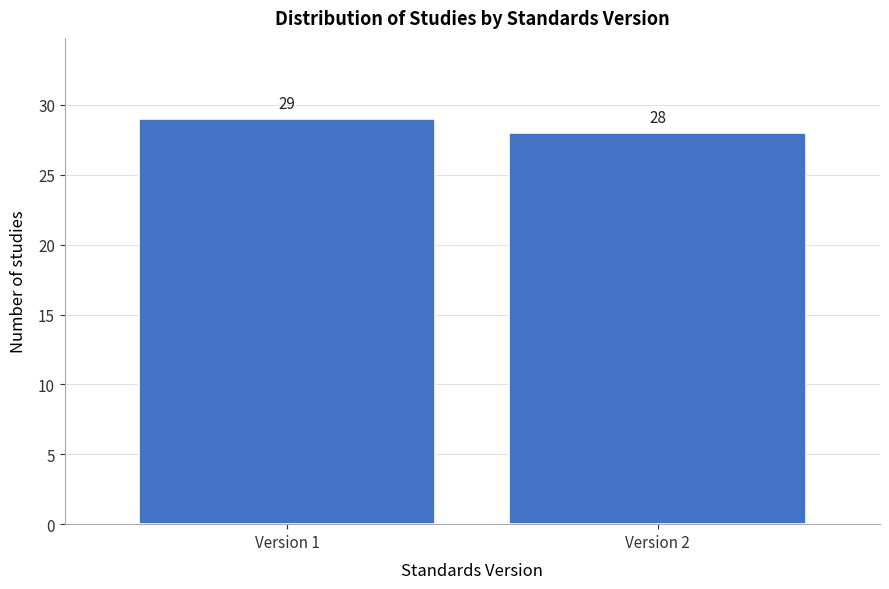

Reading left to right, list all the values displayed in this chart.

Version 1=29	Version 2=28